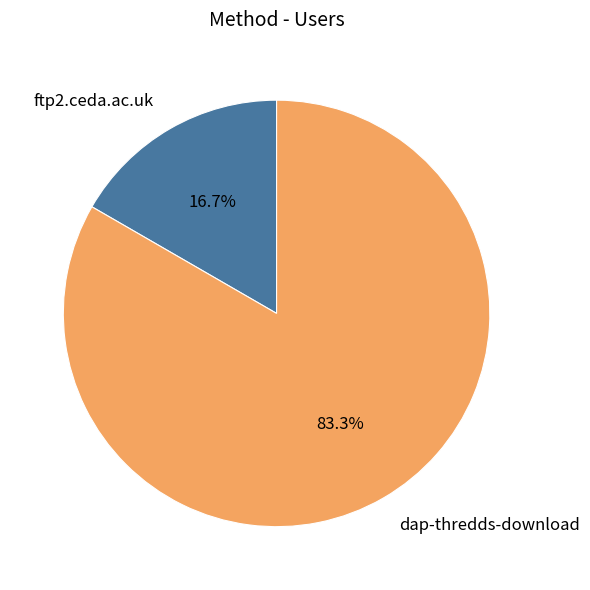

Rank the categories by value from lowest to highest.

ftp2.ceda.ac.uk, dap-thredds-download